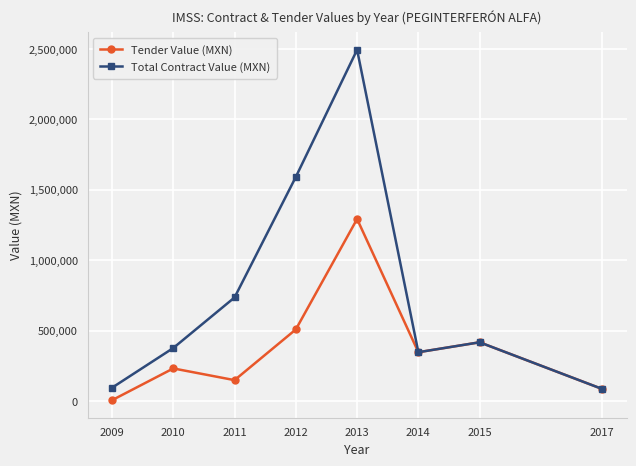

True or false: Total Contract Value (MXN) has more than 1 points higher than both neighbors.

True